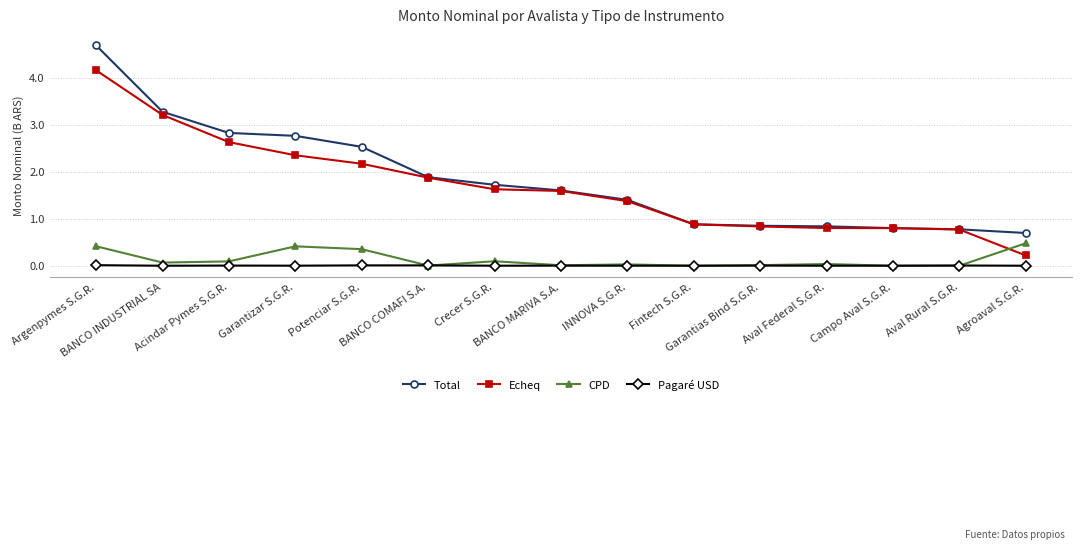

True or false: CPD and Total intersect in this chart.

False